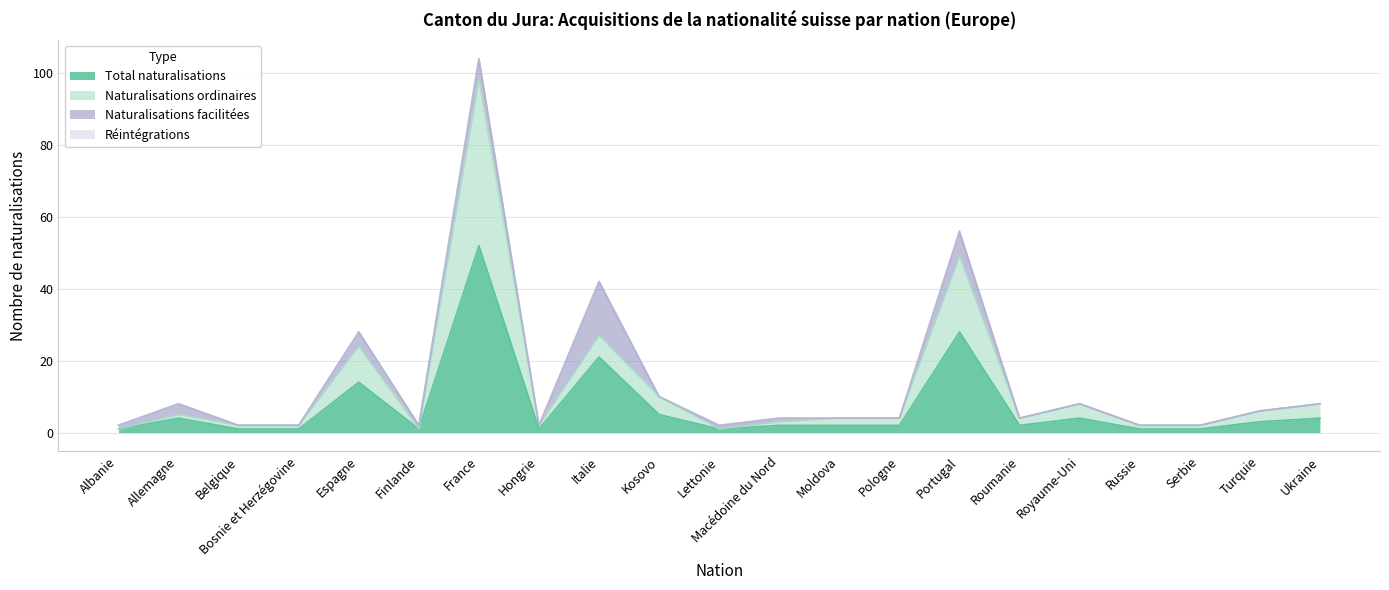

How many lines are shown in the chart?

4